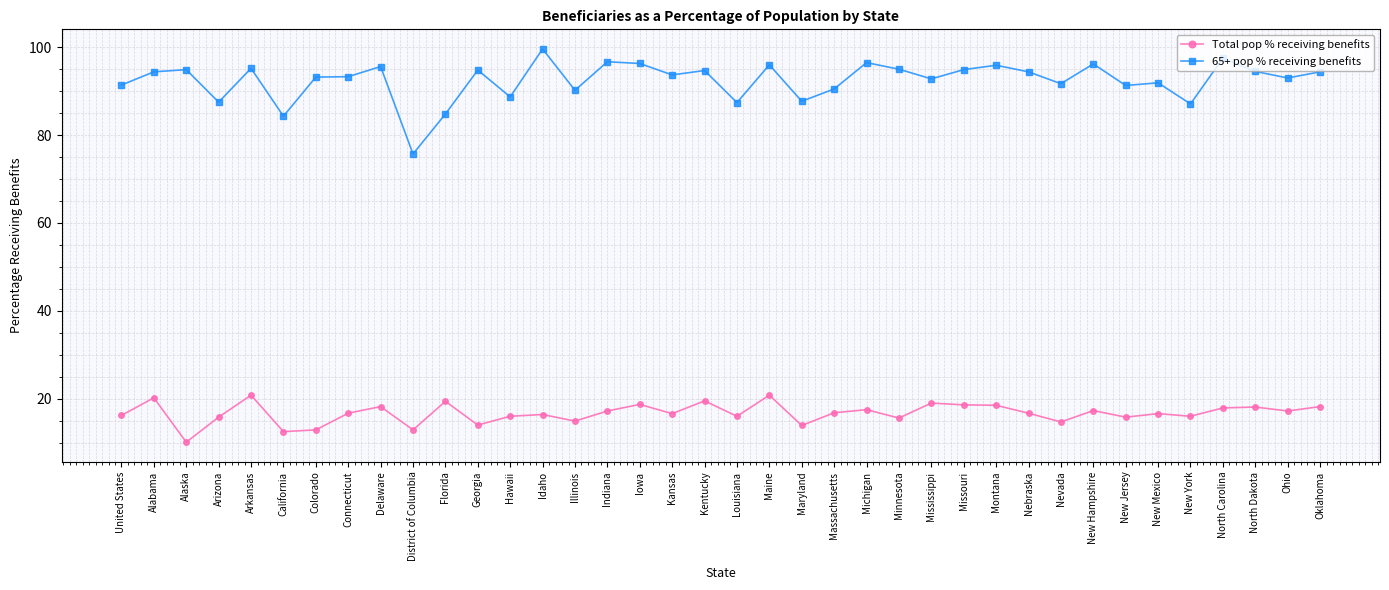

What position from the right is North Dakota?

3